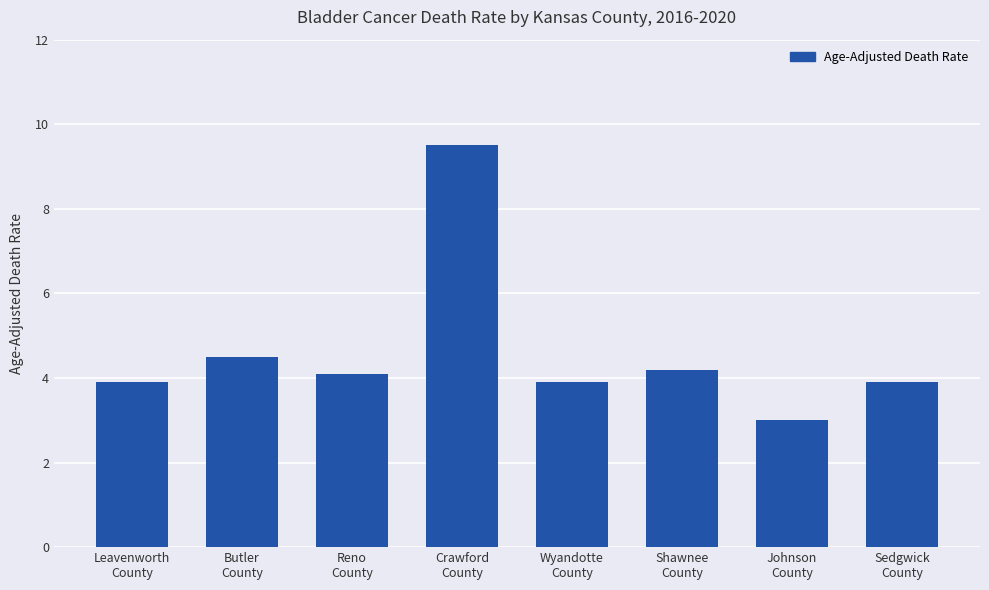

Read the value at Butler
County.

4.5